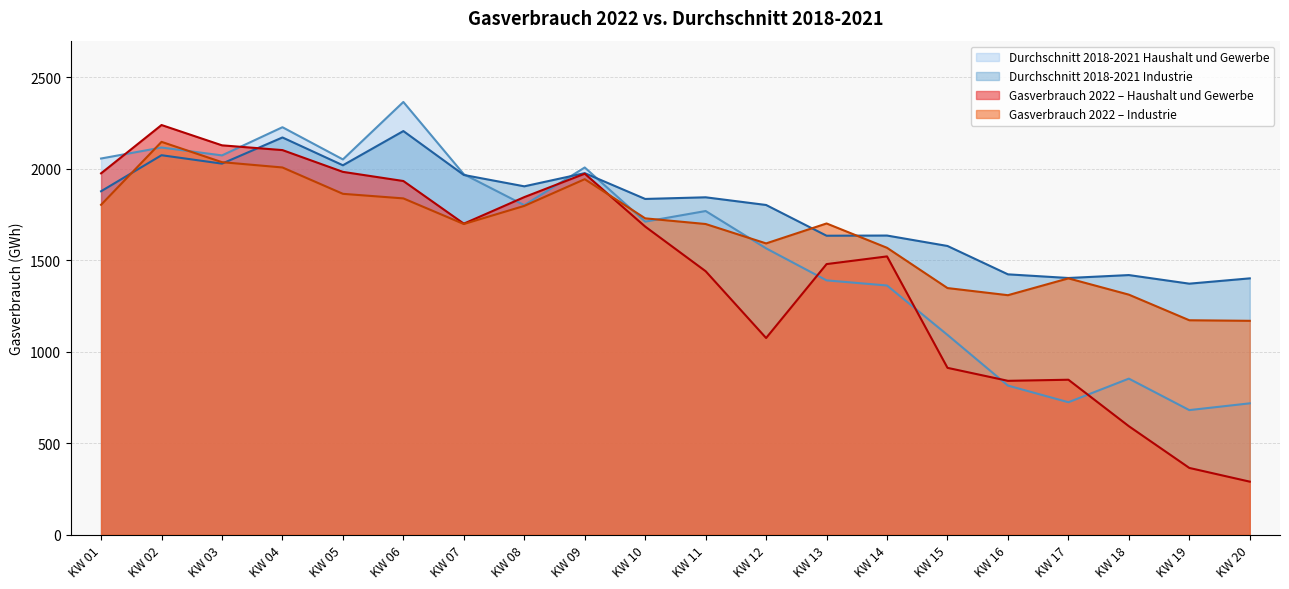

Which category has the lowest value in the Industrie series?

KW 20